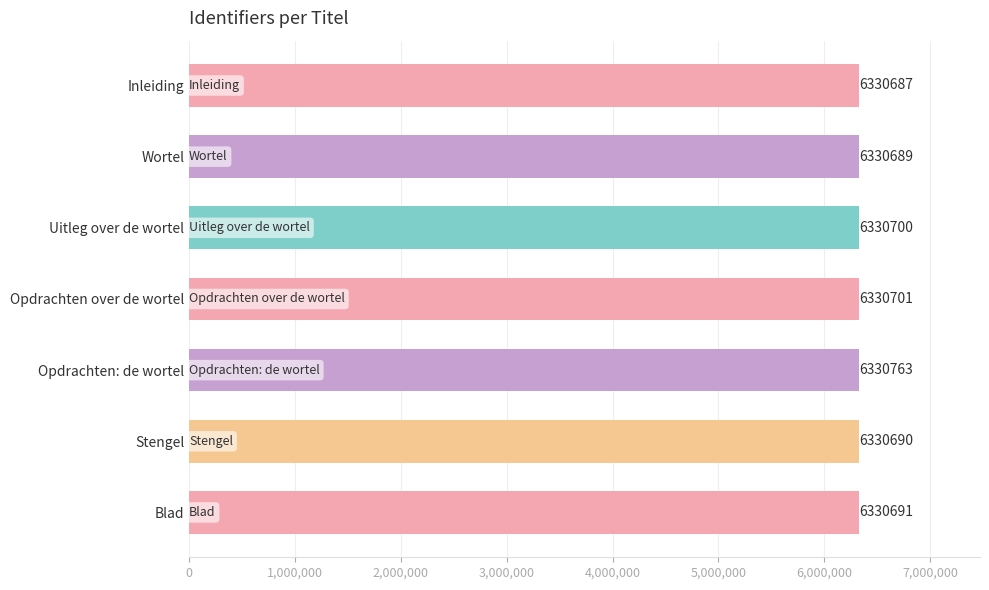

What is the average value?

6330703